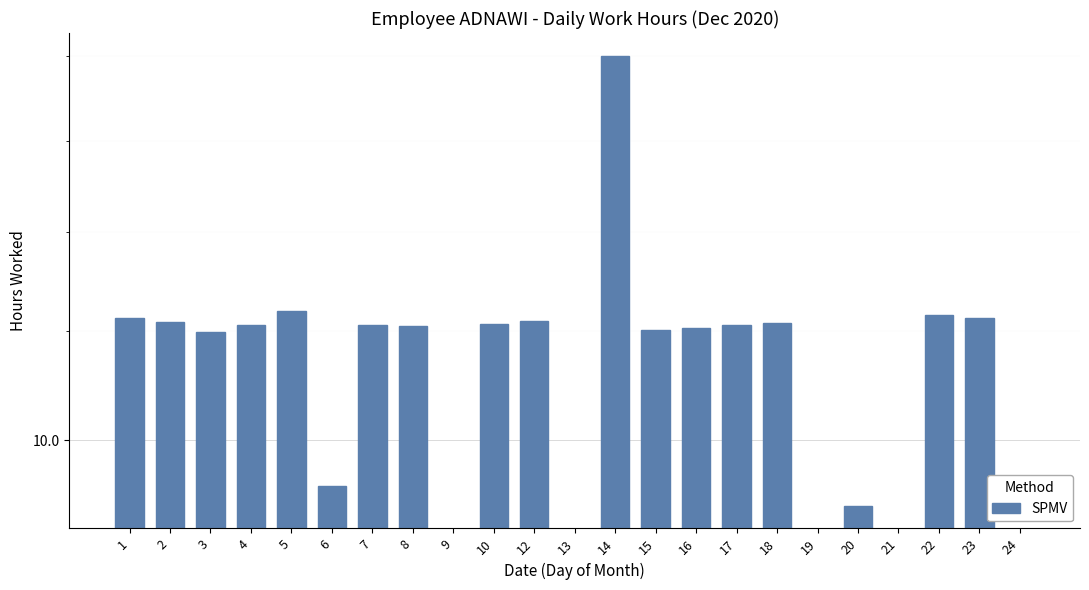

What is the greatest value displayed?

14.0